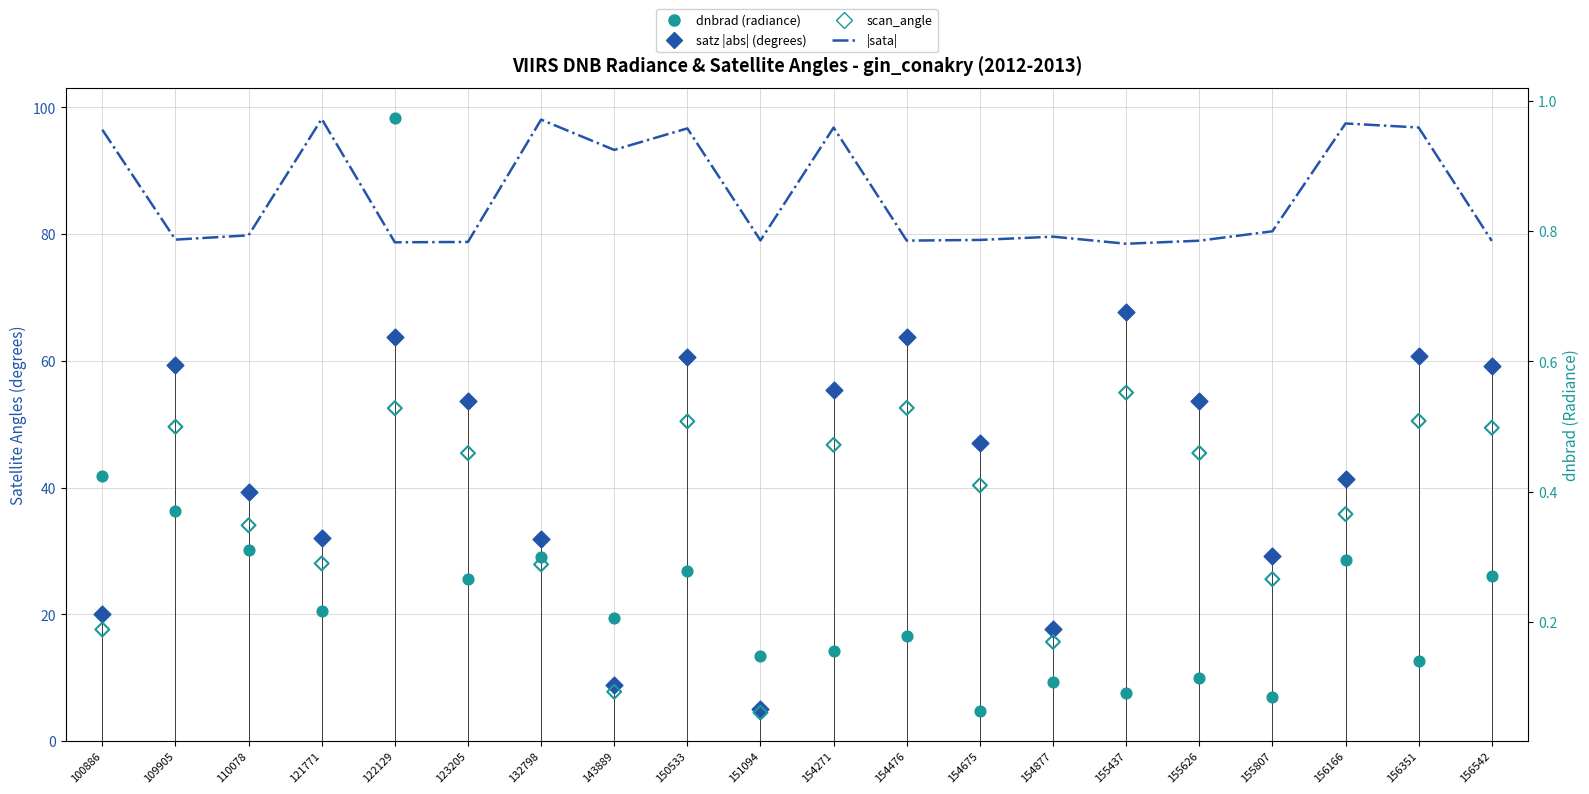

Is the value of satz (abs) at 154675 greater than the value of scan_angle at 123205?

Yes